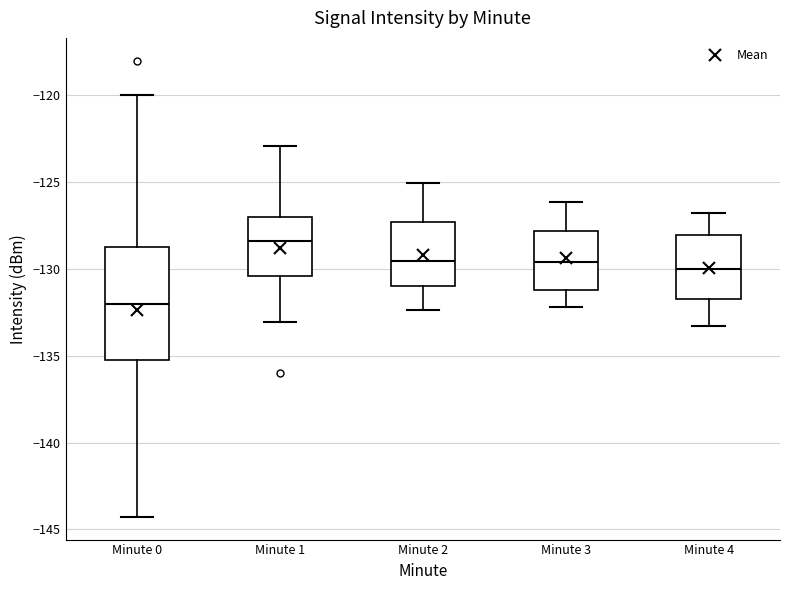

Which box is the tallest, from its lower edge to its upper edge?

Minute 0